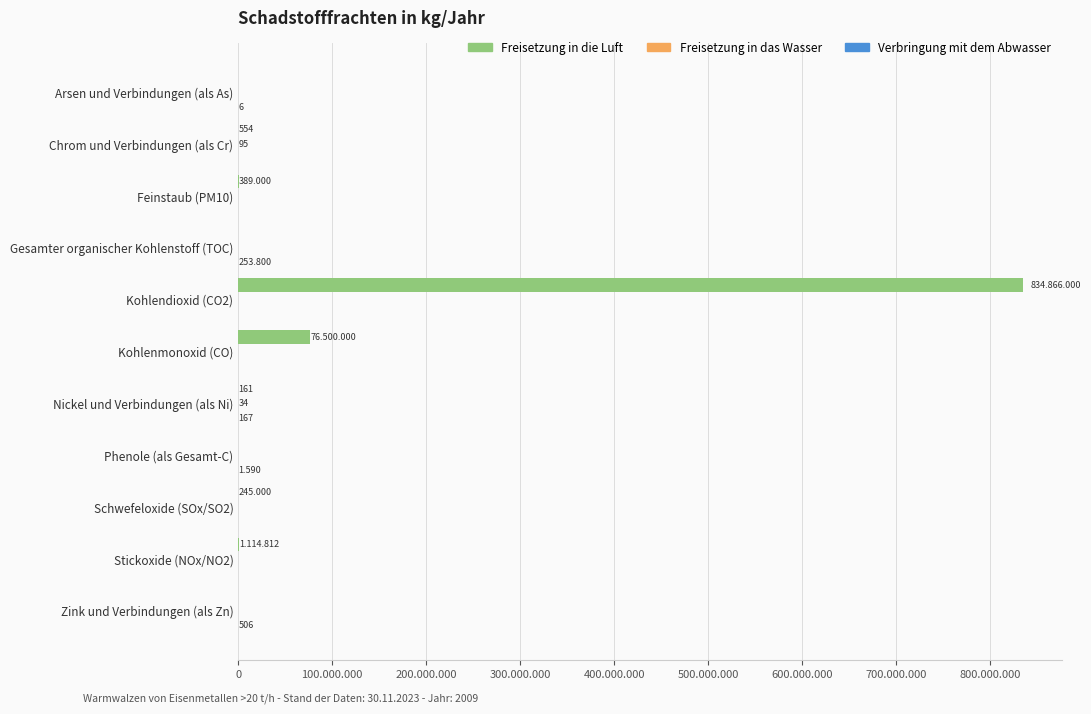

What are all the series names shown in the legend?

Freisetzung in die Luft, Freisetzung in das Wasser, Verbringung mit dem Abwasser